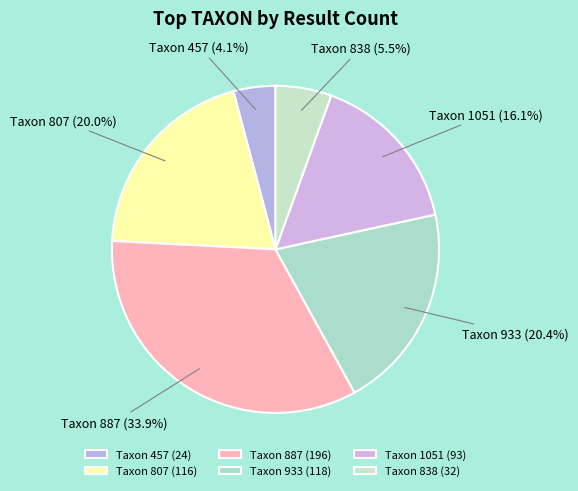

Between Taxon 457 and Taxon 807, which is larger?

Taxon 807